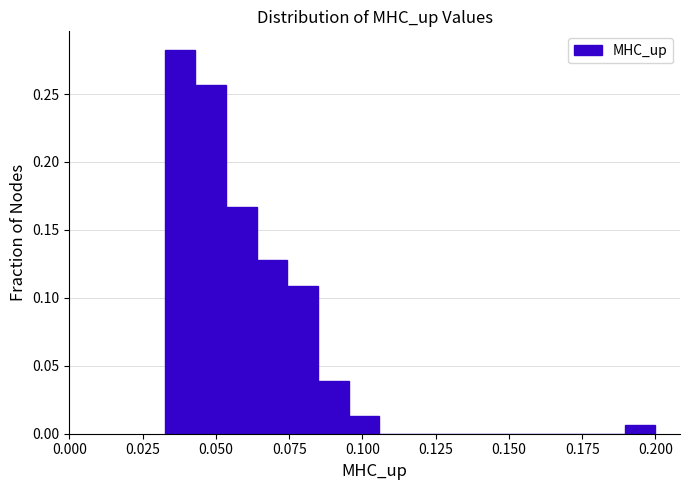

Read against the x-axis, roughly where is the centre of the tallest bar?

0.040